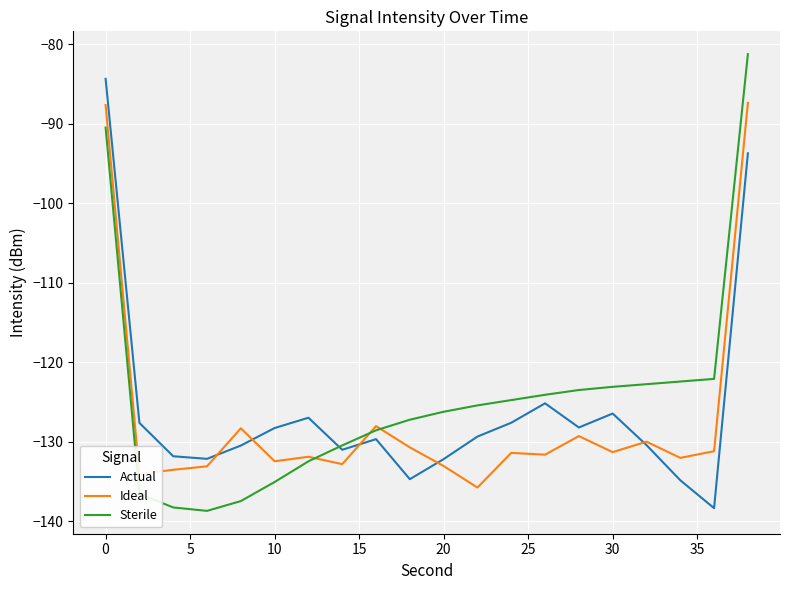

List the series in order of their peak value, highest first.

Sterile, Actual, Ideal